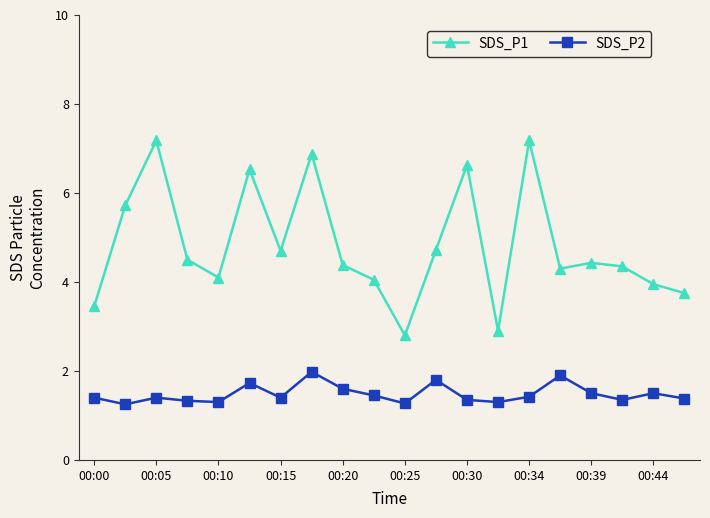

What is the value of the SDS_P2 point at the 11th from the left?

1.3